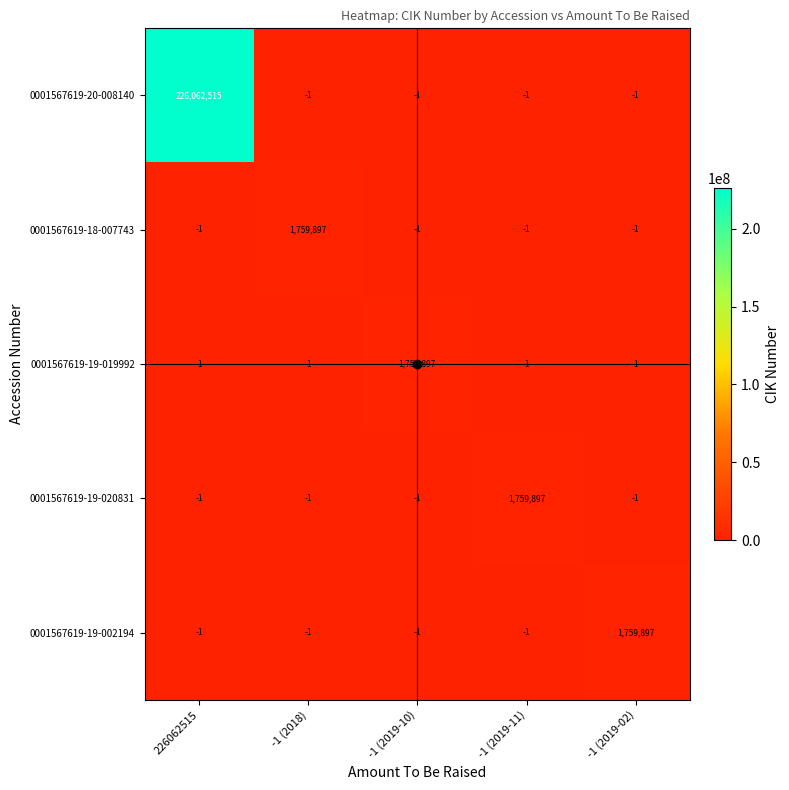

The 0001567619-18-007743 series shows -1 at -1 (2019-02). True or false?

True